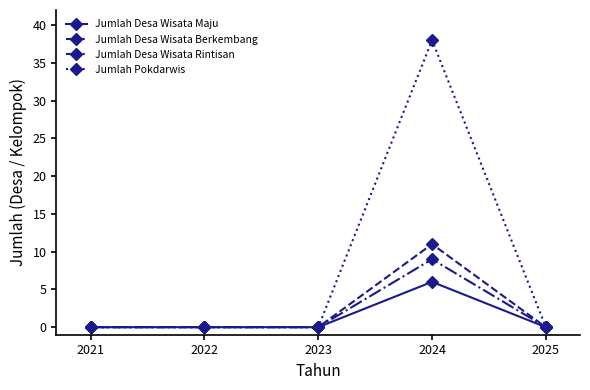

Rank the series at 2024 from highest to lowest value.

Jumlah Pokdarwis, Jumlah Desa Wisata Berkembang, Jumlah Desa Wisata Rintisan, Jumlah Desa Wisata Maju